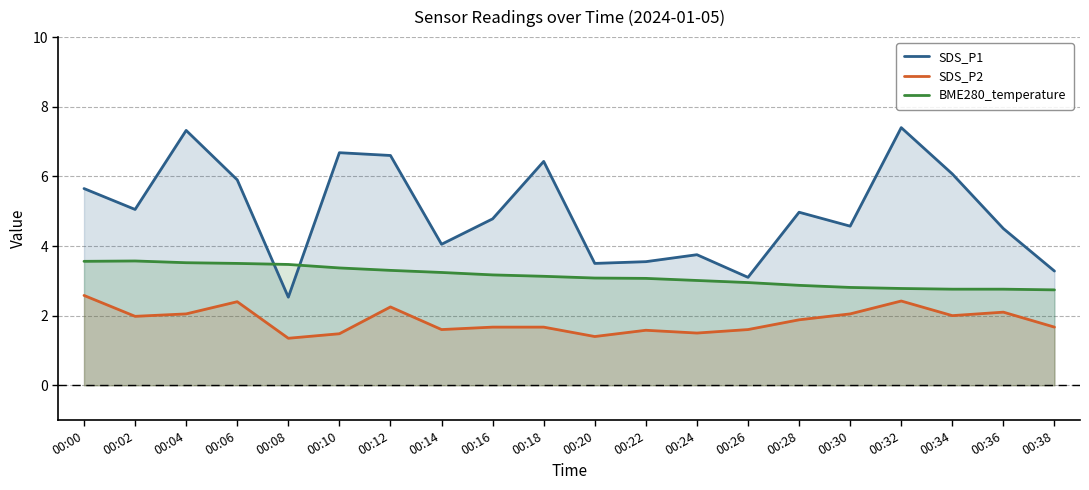

At which category does SDS_P2 reach its first local valley?

00:02